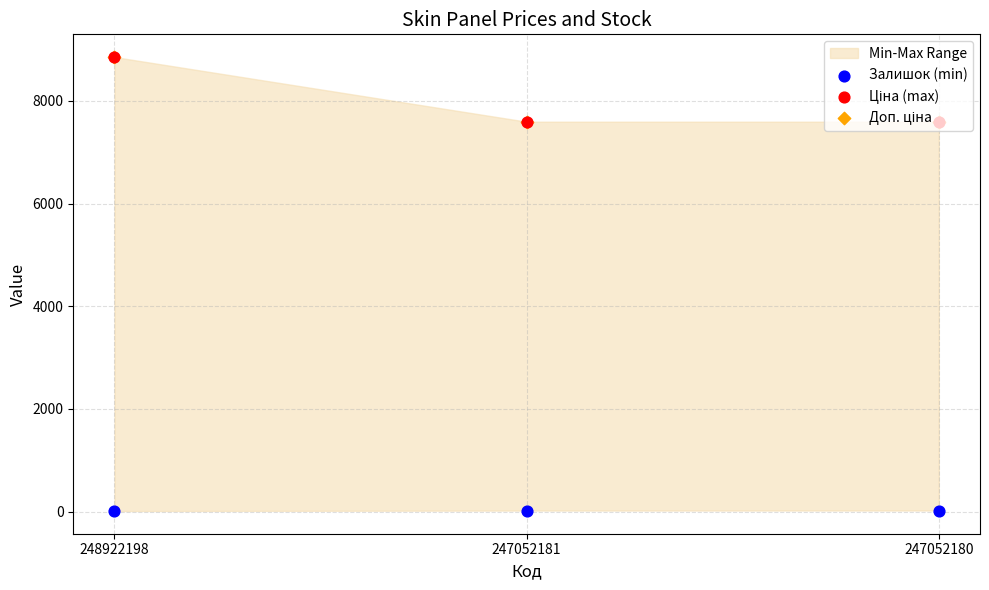

Which series has the largest total across all categories?

Ціна (max)